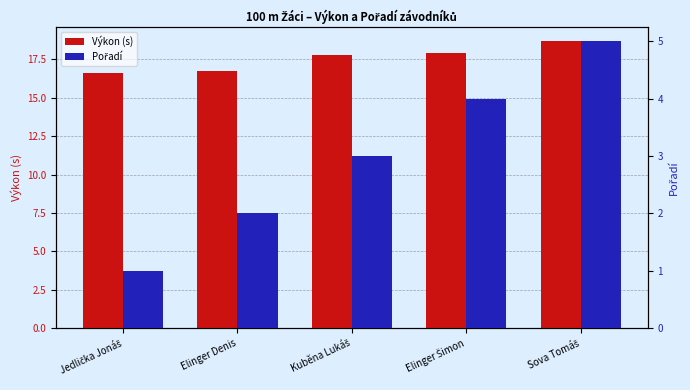

Are the bars horizontal?

No